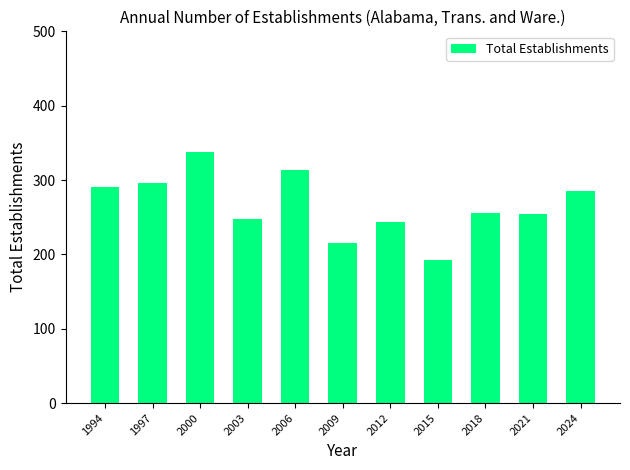

Between 2021 and 2003, which is larger?

2021